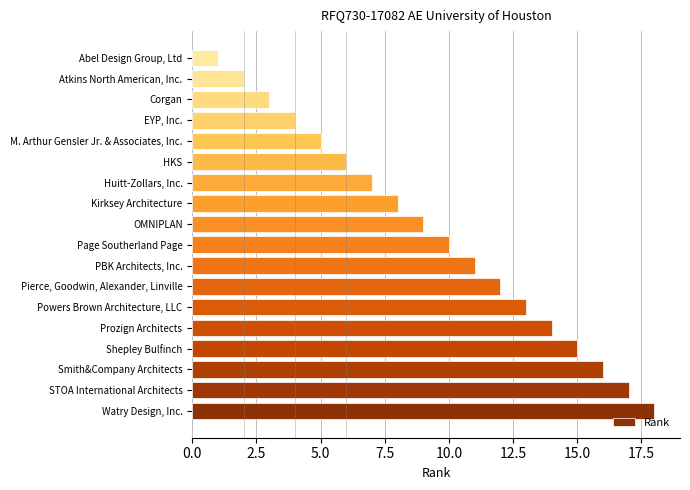

Which has a higher value, Prozign Architects or Pierce, Goodwin, Alexander, Linville?

Prozign Architects